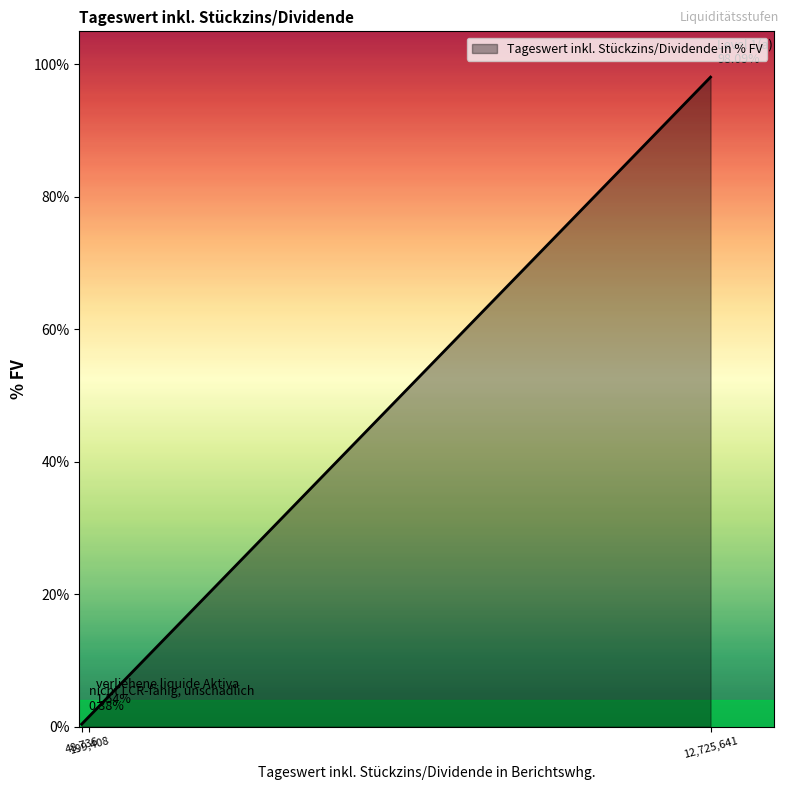

At which category does the chart reach its peak across all series?

12,725,641